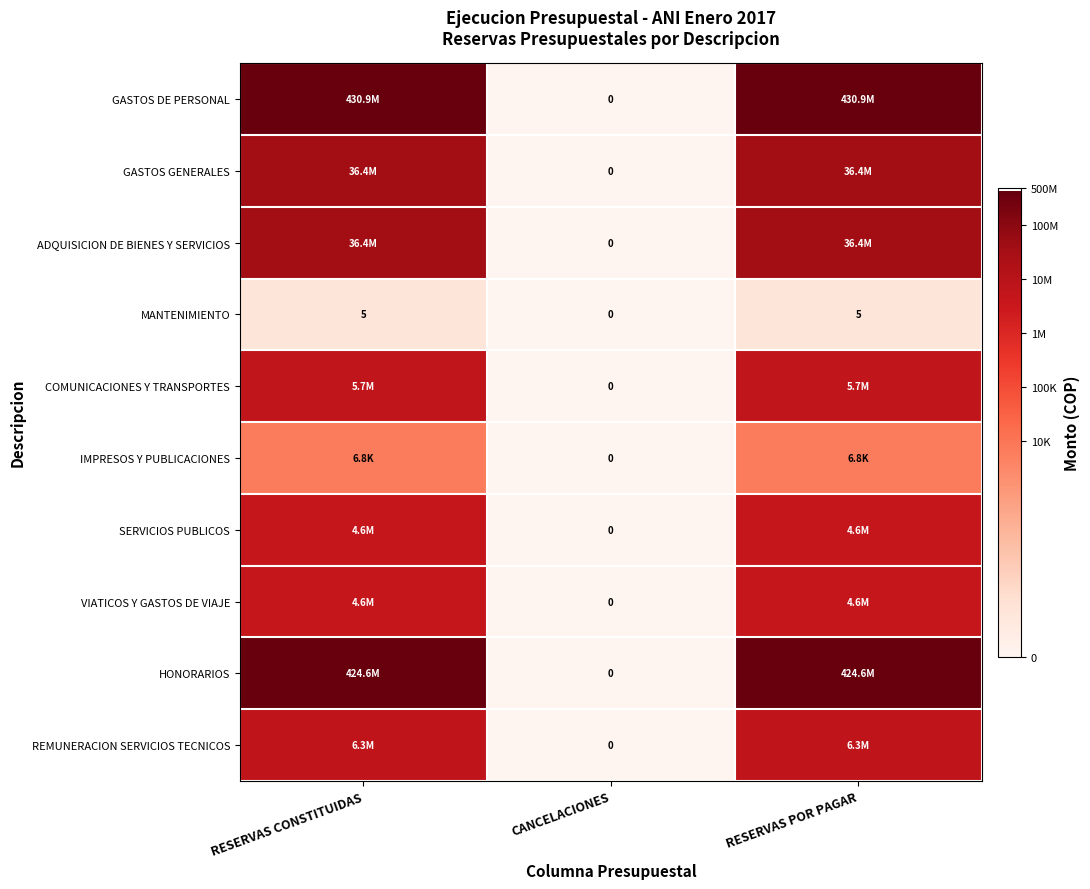

Which series has the largest total across all categories?

GASTOS DE PERSONAL